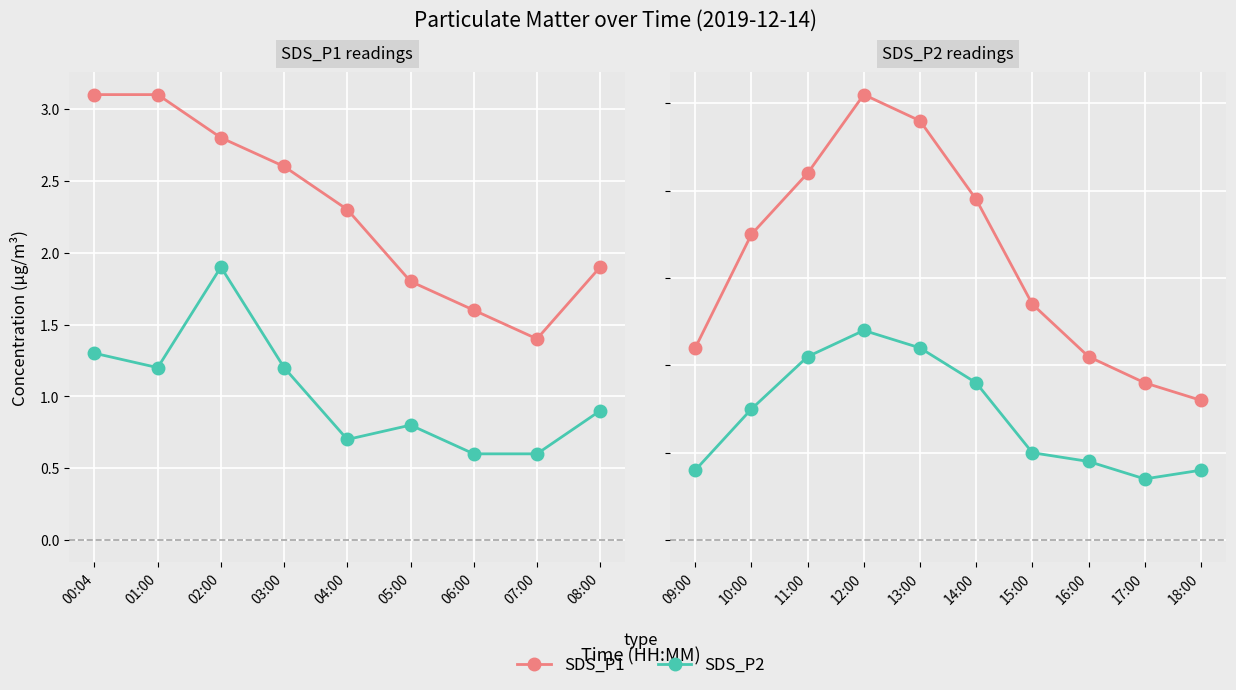

True or false: SDS_P2 and SDS_P1 intersect in this chart.

False